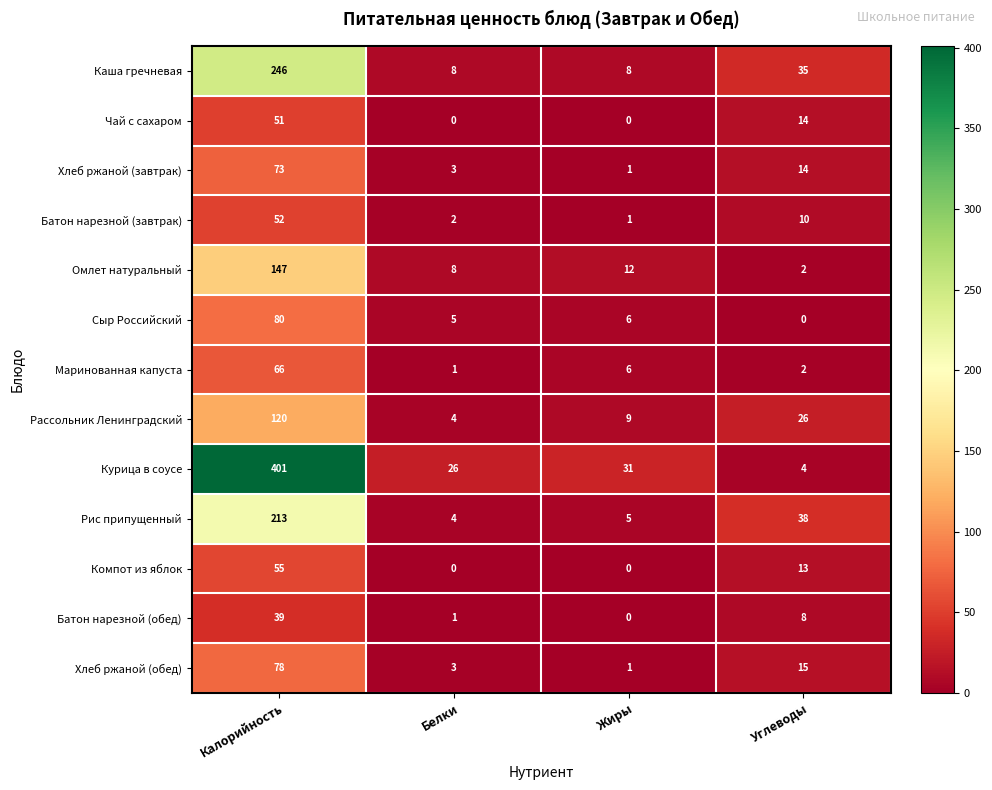

Rank the categories by Рассольник Ленинградский value from highest to lowest.

Калорийность, Углеводы, Жиры, Белки